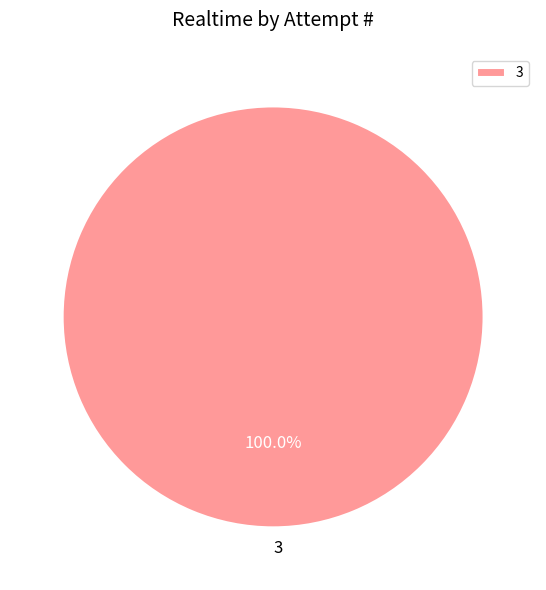

Rank the categories by value from lowest to highest.

3